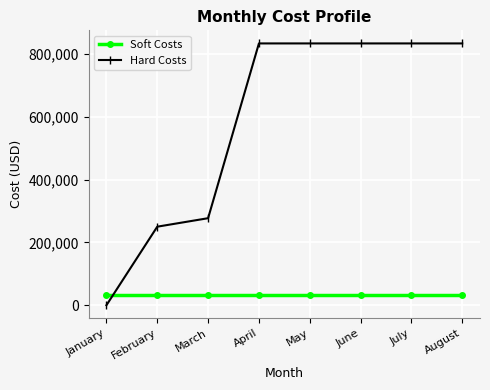

True or false: Hard Costs has more than 2 interior local peaks.

False